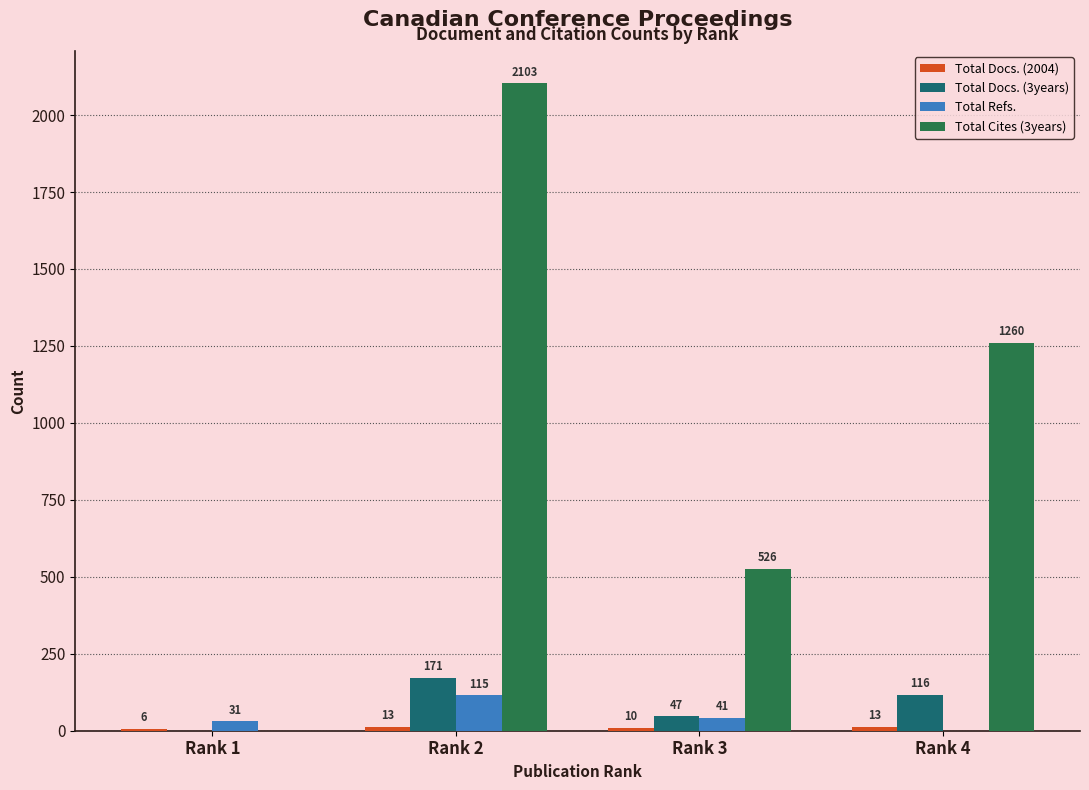

What is the sum of all Total Refs. values?

187